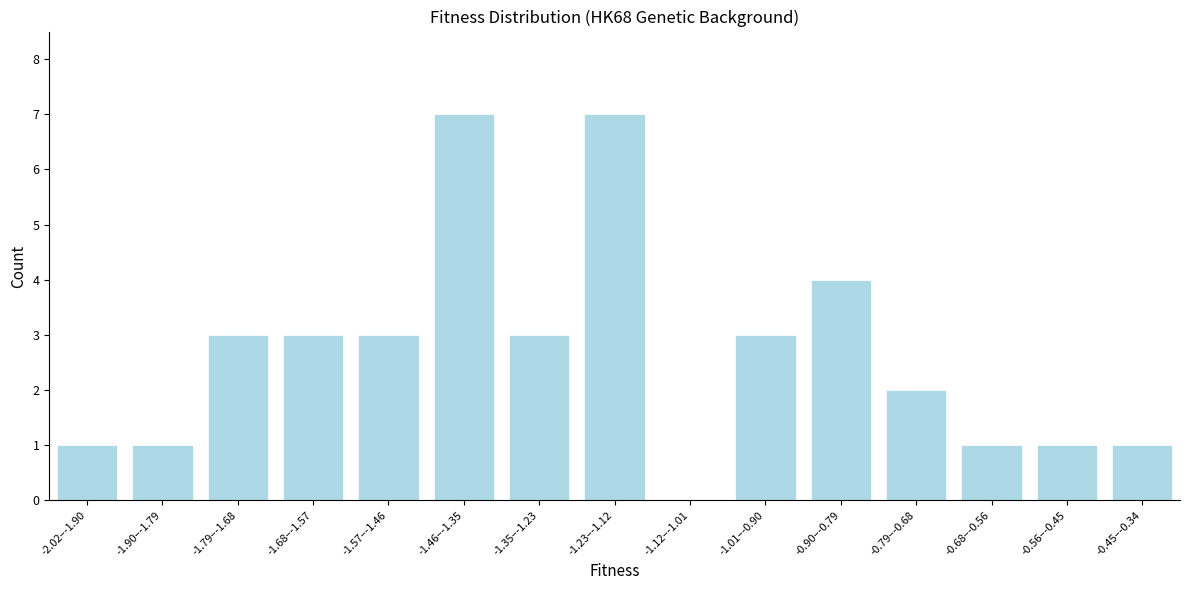

Reading right to left, what are all the values shown in this chart?

-0.45–-0.34=1	-0.56–-0.45=1	-0.68–-0.56=1	-0.79–-0.68=2	-0.90–-0.79=4	-1.01–-0.90=3	-1.12–-1.01=0	-1.23–-1.12=7	-1.35–-1.23=3	-1.46–-1.35=7	-1.57–-1.46=3	-1.68–-1.57=3	-1.79–-1.68=3	-1.90–-1.79=1	-2.02–-1.90=1